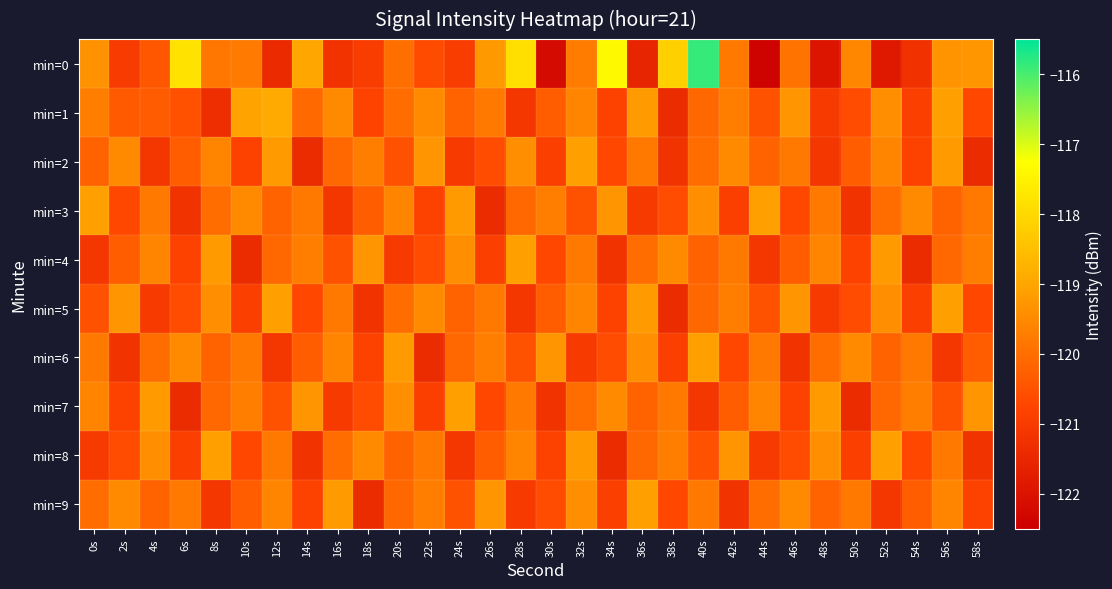

What is the spread (max minus min) of values at 30s?

2.9